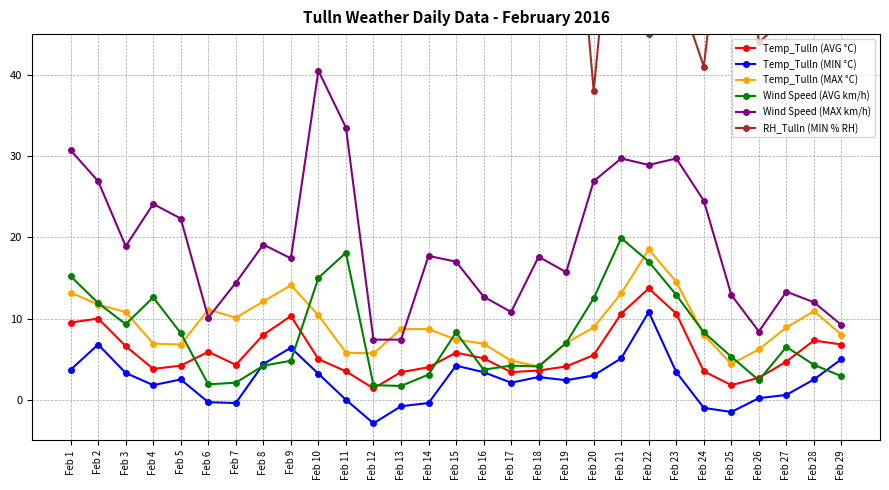

What is the difference between the Temp_Tulln (MIN °C) values at Feb 8 and Feb 24?

5.4